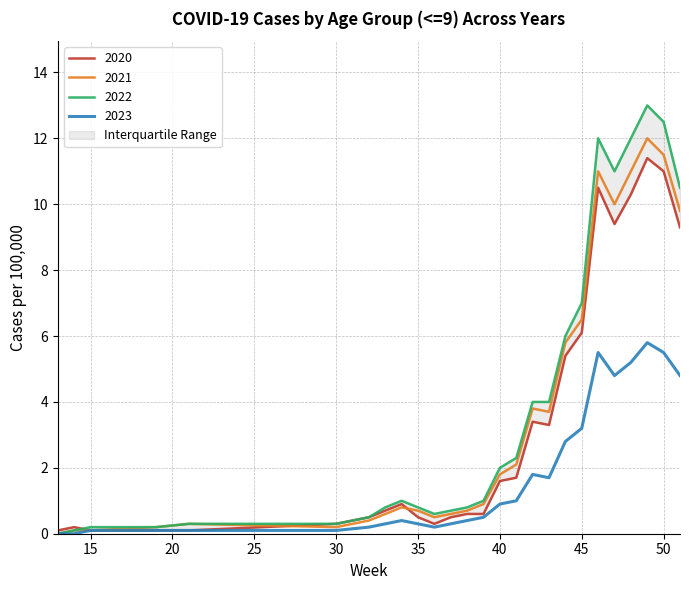

Is it true that 2021 equals 6.5 at 45?

True